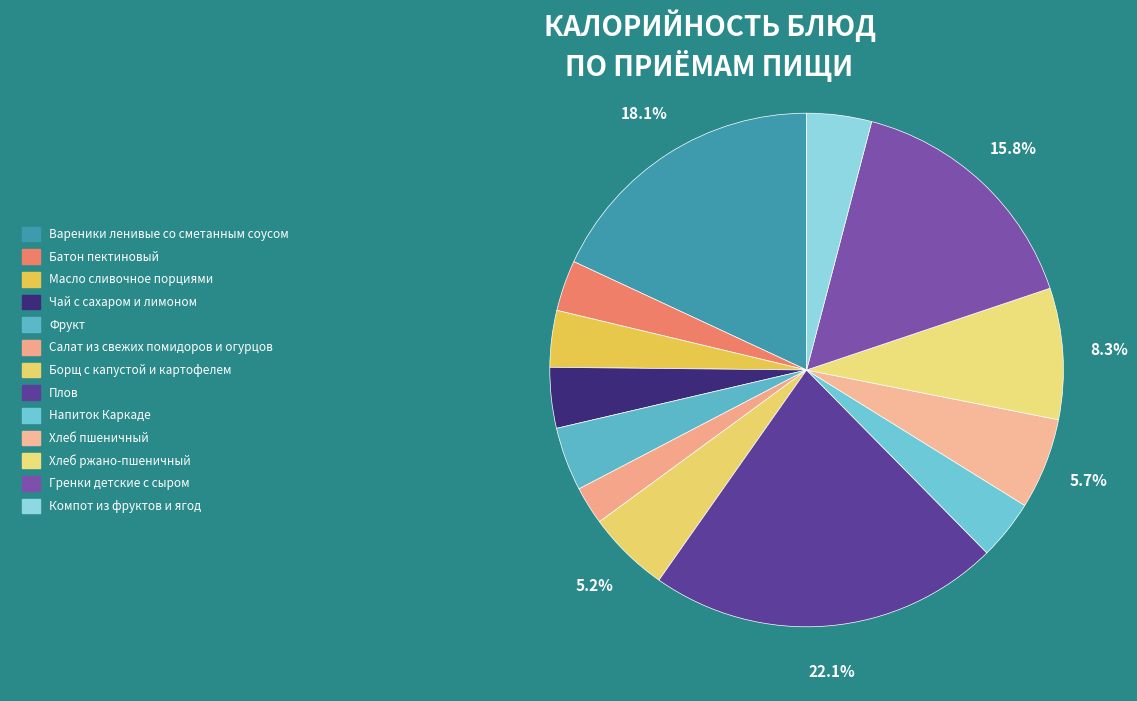

What is the ratio of the value at Батон пектиновый to the value at Масло сливочное порциями?

0.9